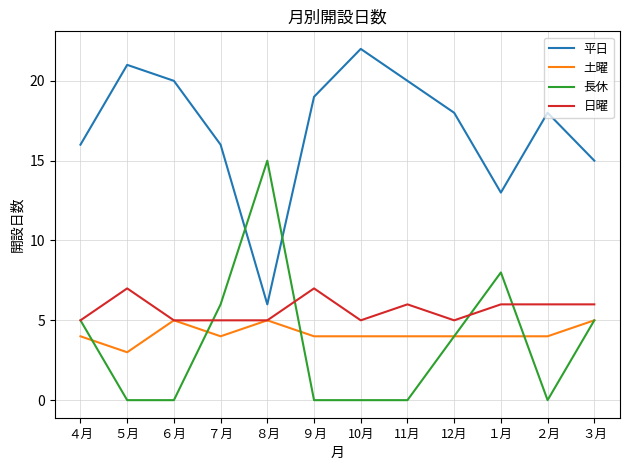

Reading left to right, what are all the values shown in this chart?

平日: 16	21	20	16	6	19	22	20	18	13	18	15
土曜: 4	3	5	4	5	4	4	4	4	4	4	5
長休: 5	0	0	6	15	0	0	0	4	8	0	5
日曜: 5	7	5	5	5	7	5	6	5	6	6	6